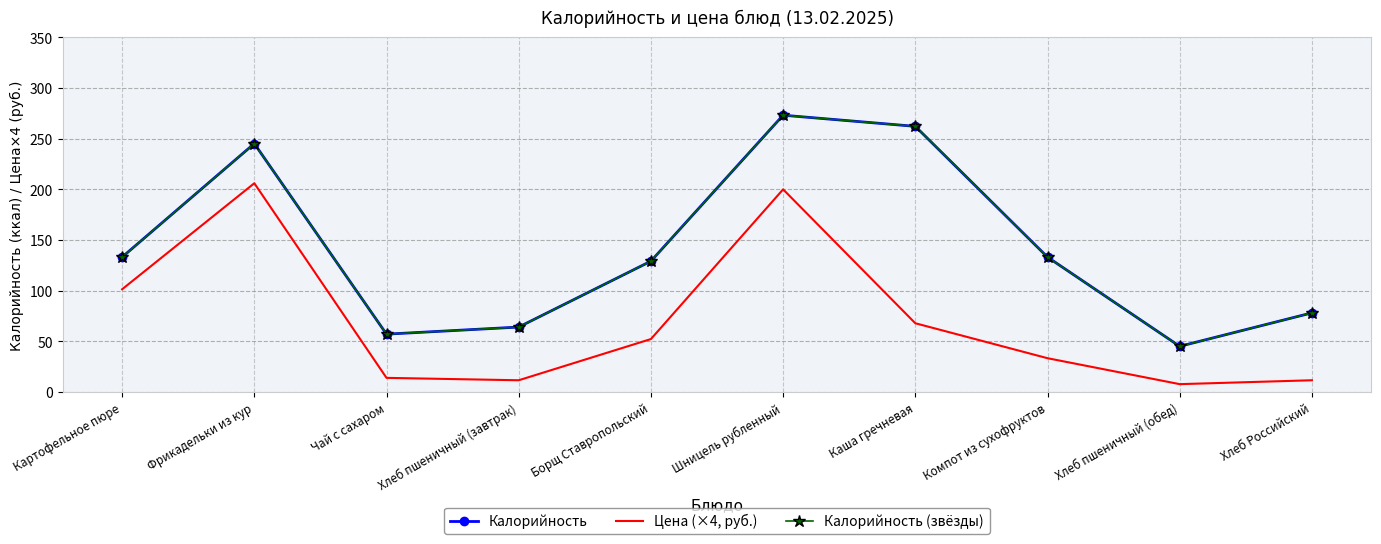

Between Борщ Ставропольский and Каша гречневая, which series saw the biggest shift?

Калорийность